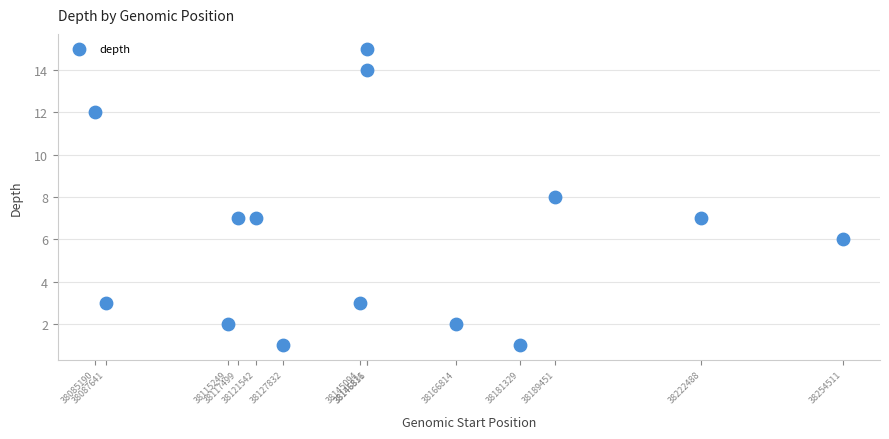

What is the range of X values (max minus min)?

169321